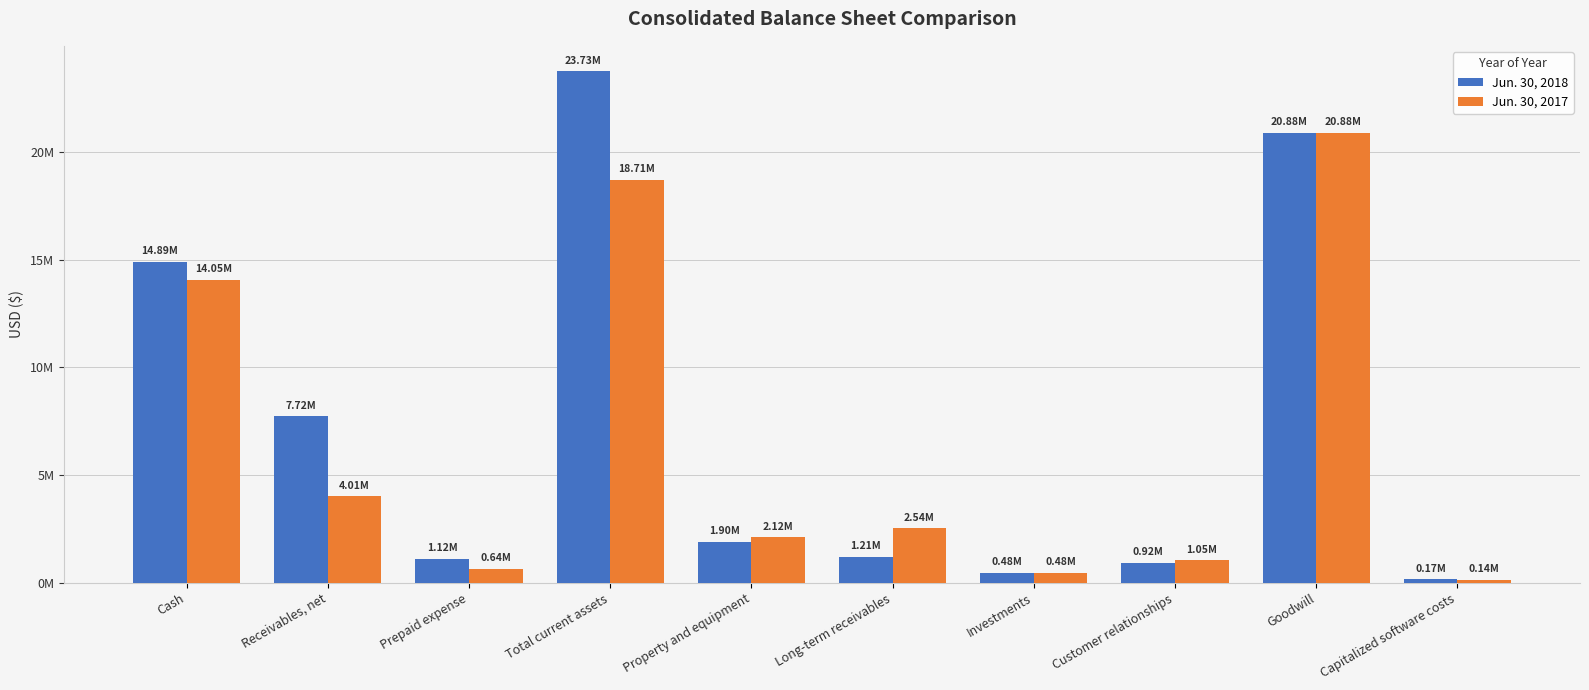

What is the sum of the Jun. 30, 2018 values at Prepaid expense and Capitalized software costs?

1285313